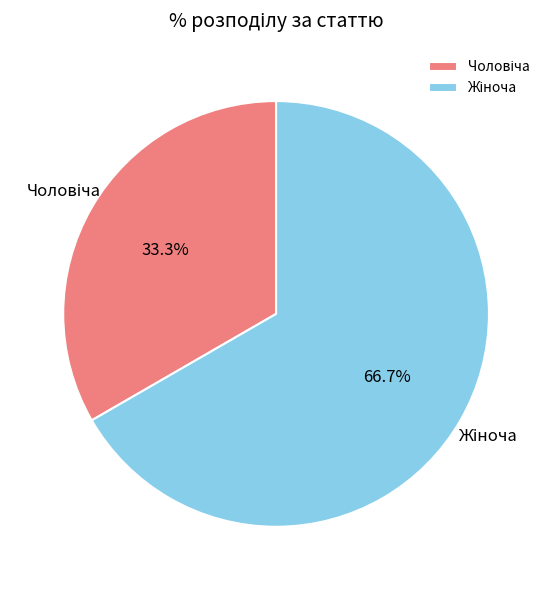

Is there a majority slice in this chart?

Yes